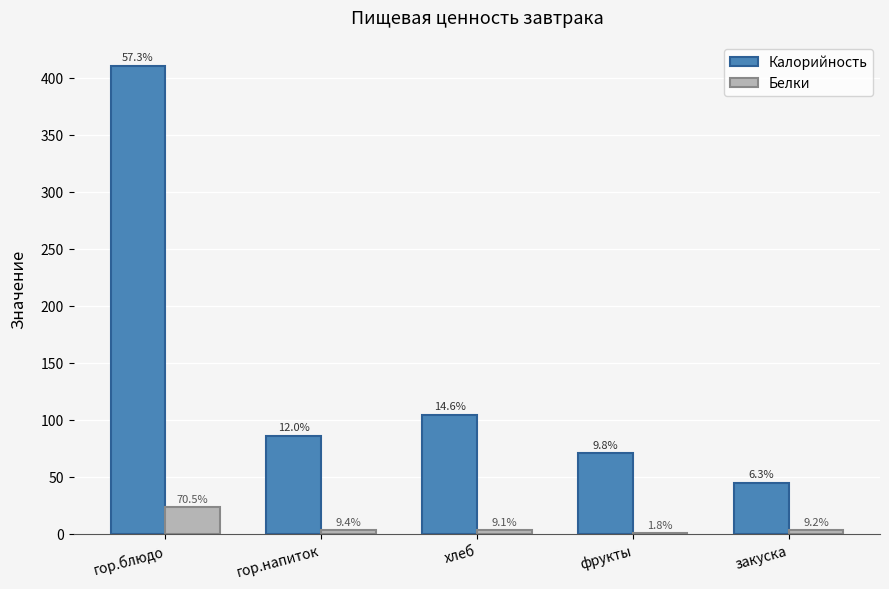

Which category has the highest value across all series?

гор.блюдо